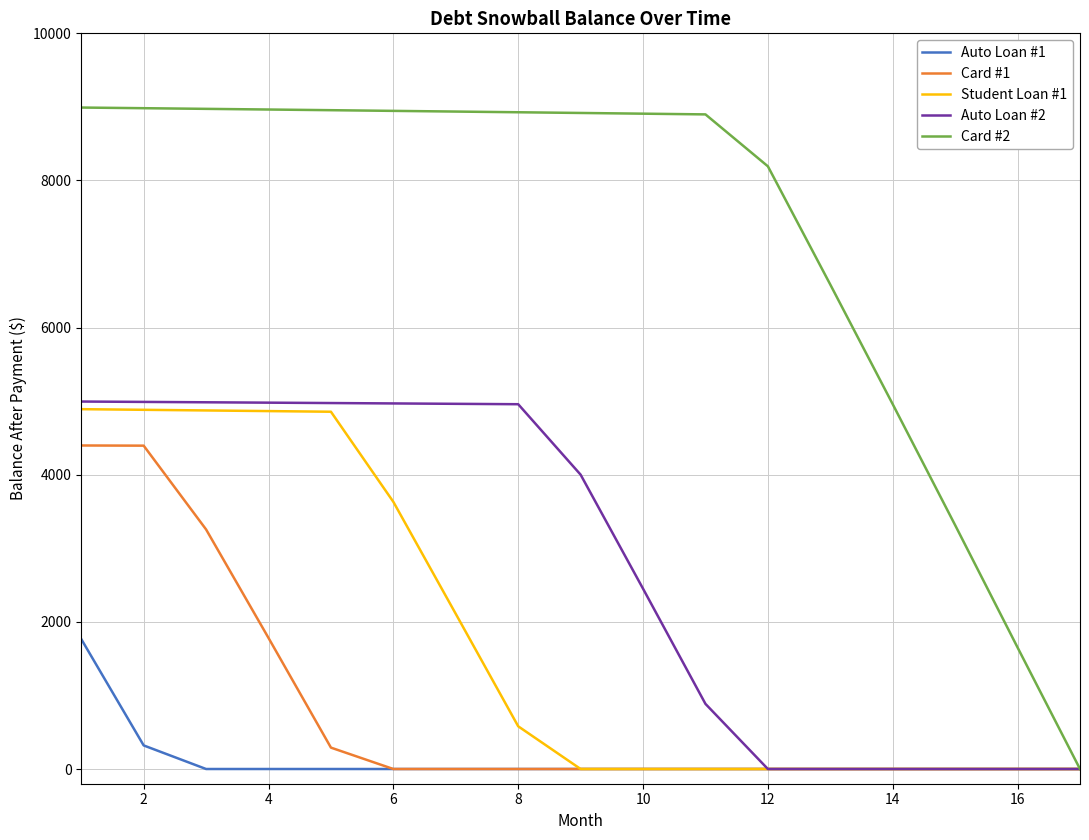

Which series has the largest range (max minus min)?

Card #2